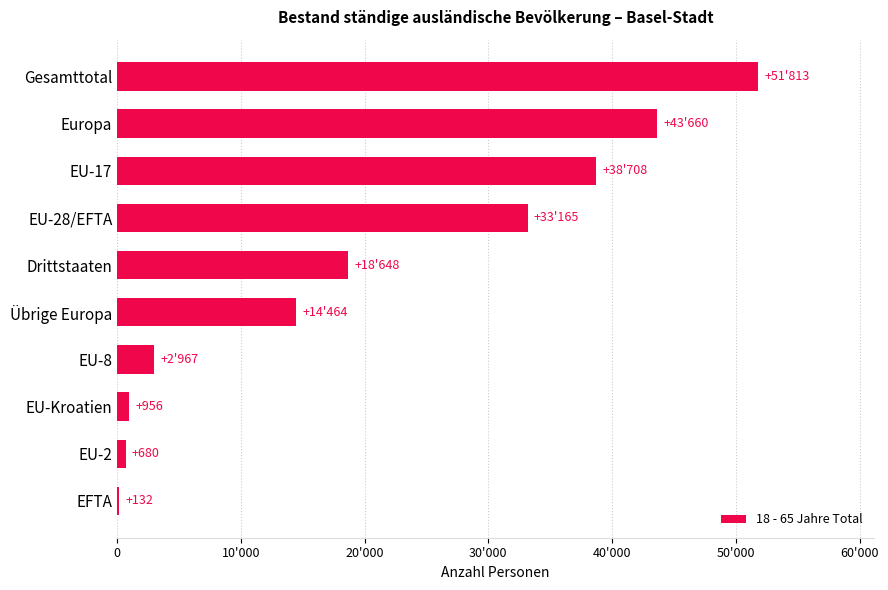

Are the bars horizontal?

Yes